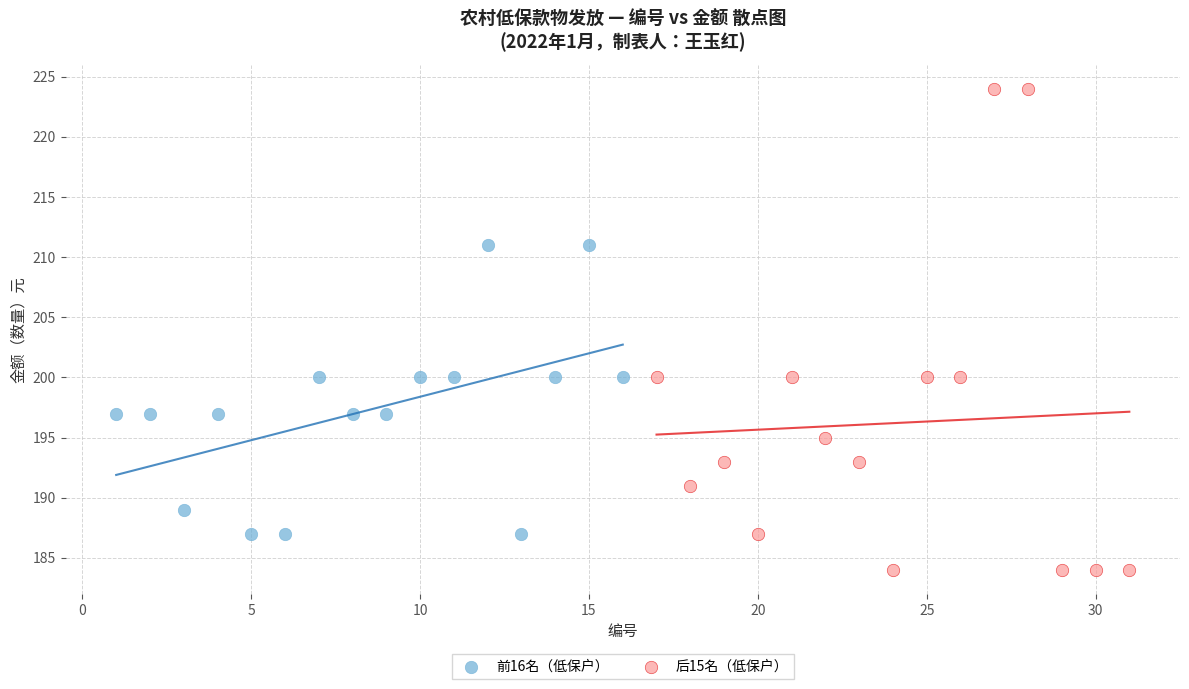

Which series reaches the minimum Y coordinate?

后15名（低保户）